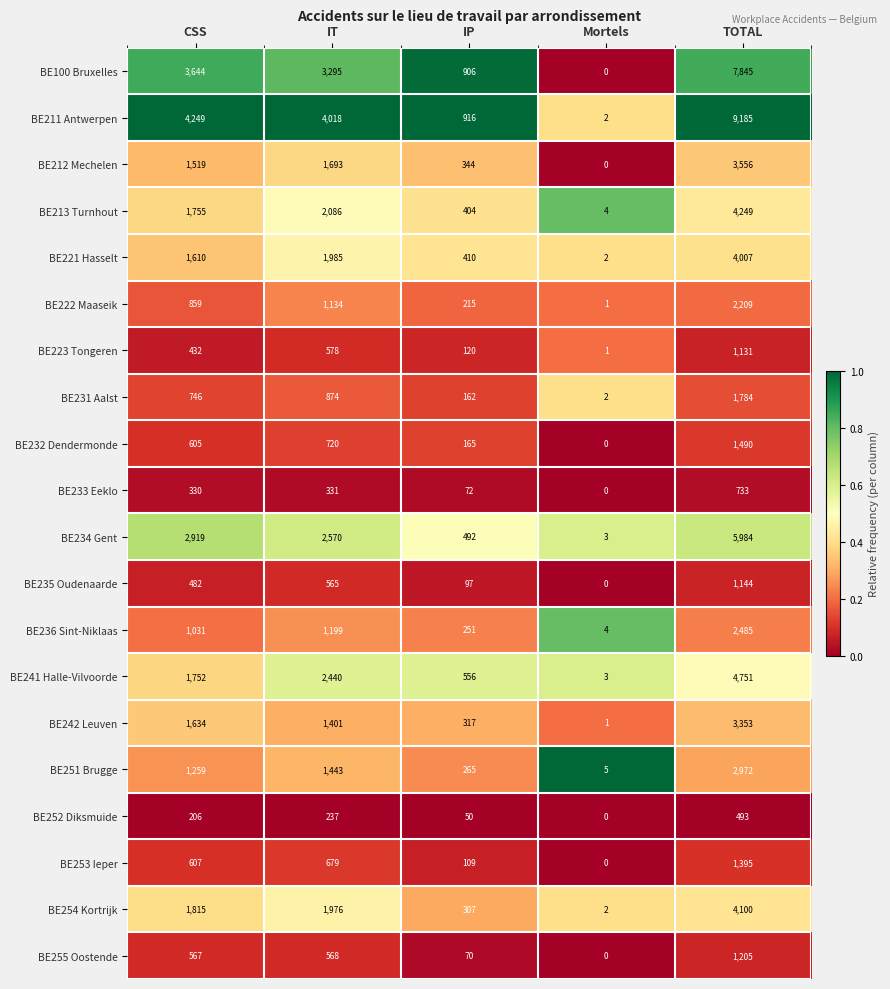

At IP, list the series in order from smallest to largest.

BE252 Diksmuide, BE255 Oostende, BE233 Eeklo, BE235 Oudenaarde, BE253 Ieper, BE223 Tongeren, BE231 Aalst, BE232 Dendermonde, BE222 Maaseik, BE236 Sint-Niklaas, BE251 Brugge, BE254 Kortrijk, BE242 Leuven, BE212 Mechelen, BE213 Turnhout, BE221 Hasselt, BE234 Gent, BE241 Halle-Vilvoorde, BE100 Bruxelles, BE211 Antwerpen